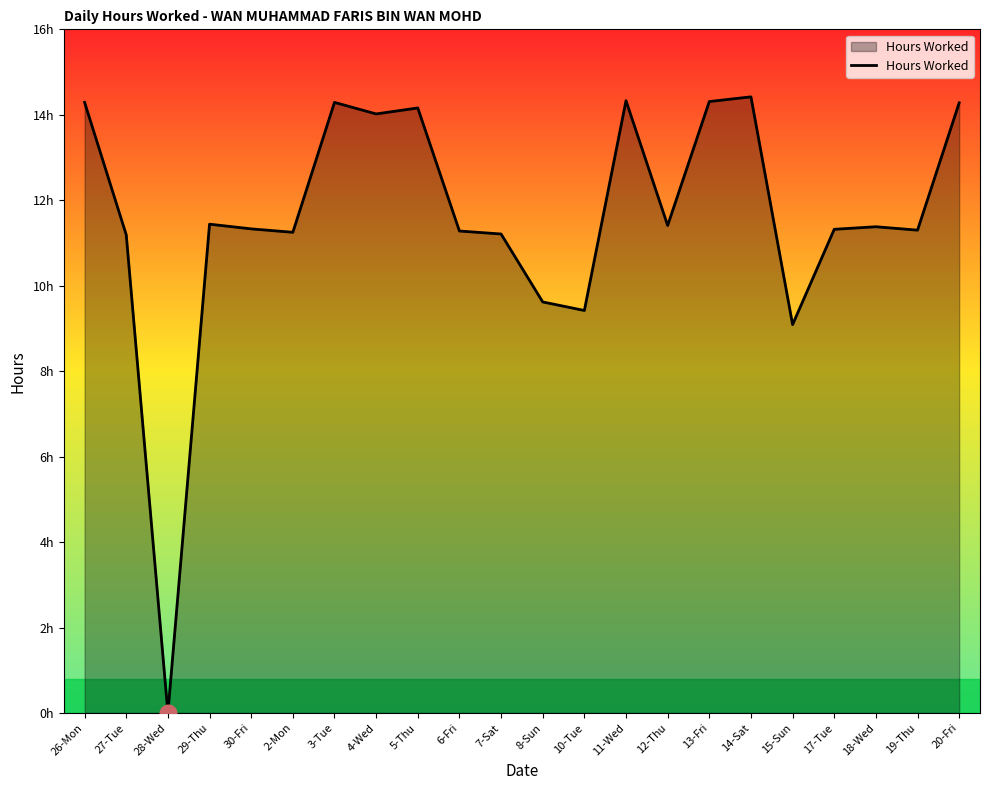

Reading left to right, what are all the values shown in this chart?

14.3	11.2	0.0	11.4	11.3	11.2	14.3	14.0	14.2	11.3	11.2	9.6	9.4	14.3	11.4	14.3	14.4	9.1	11.3	11.4	11.3	14.3